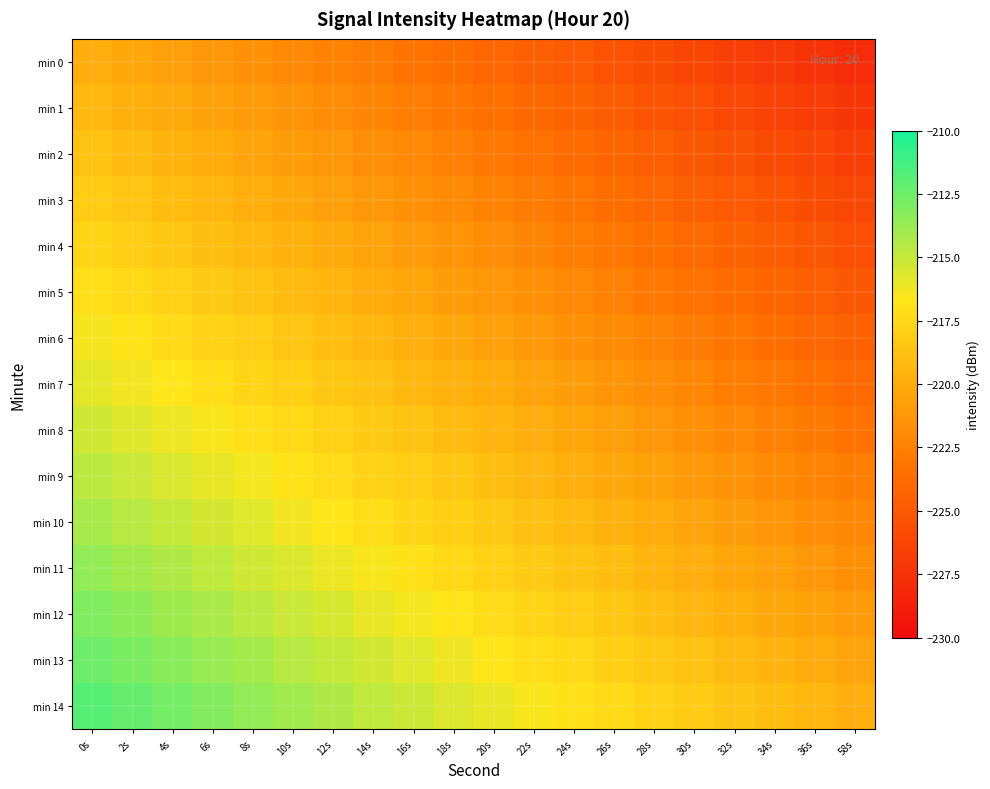

Between 6s and 14s, which is larger?

6s